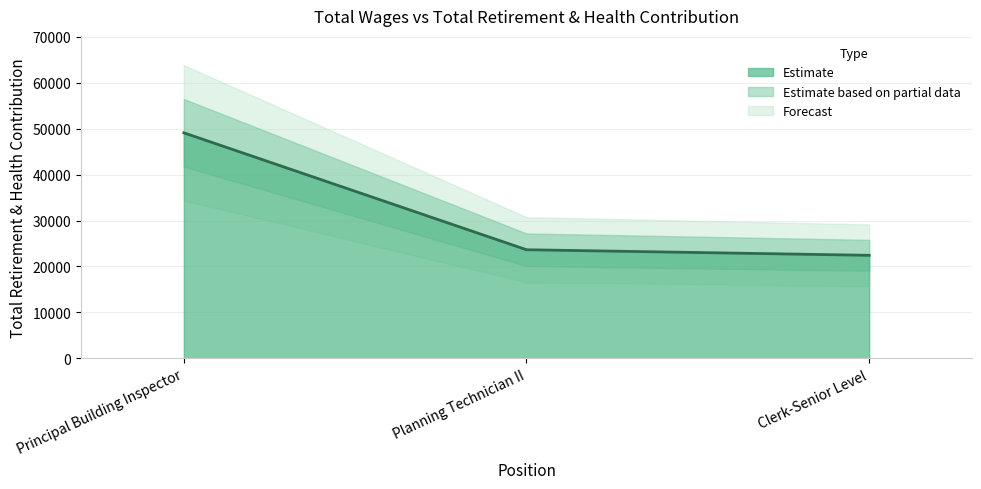

How many data points are above 23642?

2